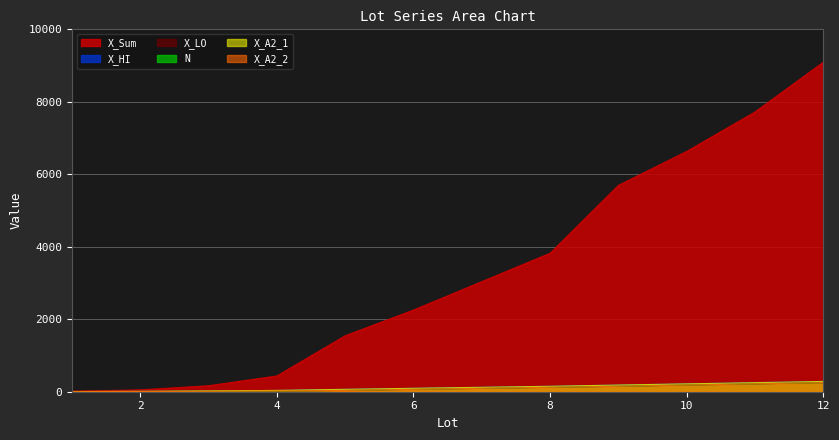

Reading left to right, extract all data points from this chart.

N: 1=1.0	2=6.0	3=12.0	4=22.0	5=37.0	6=67.0	7=95.0	8=123.0	9=151.0	10=185.0	11=218.0	12=251.0
X_LO: 1=0.0	2=5.0	3=11.0	4=21.0	5=36.0	6=66.0	7=94.0	8=122.0	9=150.0	10=184.0	11=217.0	12=250.0
X_HI: 1=5.0	2=11.0	3=21.0	4=36.0	5=66.0	6=94.0	7=122.0	8=150.0	9=184.0	10=217.0	11=250.0	12=284.0
X_Sum: 1=15.0	2=51.0	3=165.0	4=435.0	5=1545.0	6=2254.0	7=3038.0	8=3822.0	9=5695.0	10=6633.0	11=7722.0	12=9095.0
X_A2_1: 1=5.5	2=11.5	3=21.5	4=36.5	5=66.5	6=94.5	7=122.5	8=150.5	9=184.5	10=217.5	11=250.5	12=284.5
X_A2_2: 1=0.5	2=5.5	3=11.5	4=21.5	5=36.5	6=66.5	7=94.5	8=122.5	9=150.5	10=184.5	11=217.5	12=250.5